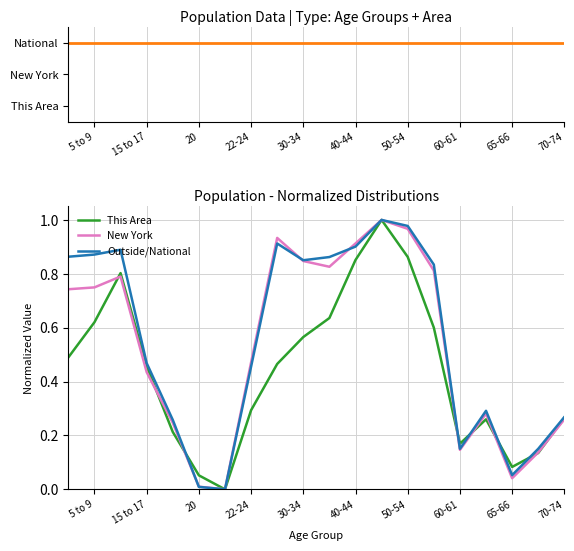

True or false: National has more than 0 points higher than both neighbors.

False